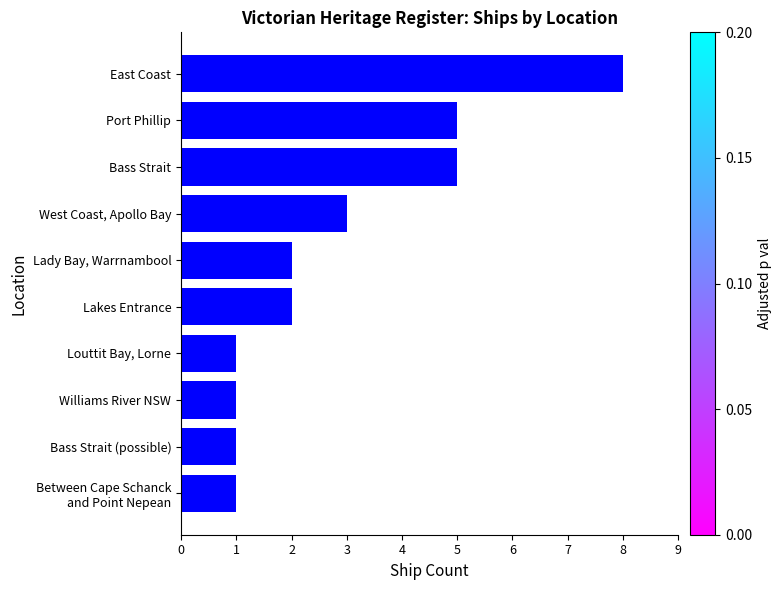

What is the difference between the second highest and minimum values?

4